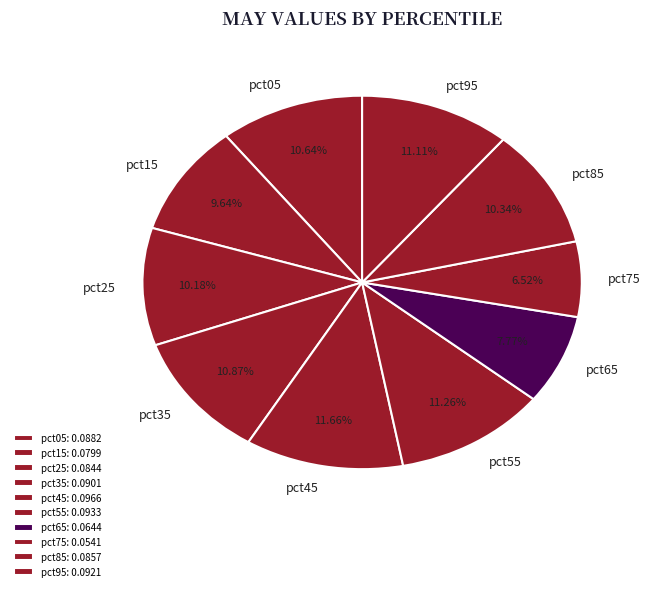

True or false: pct95 accounts for 11% of the total.

True